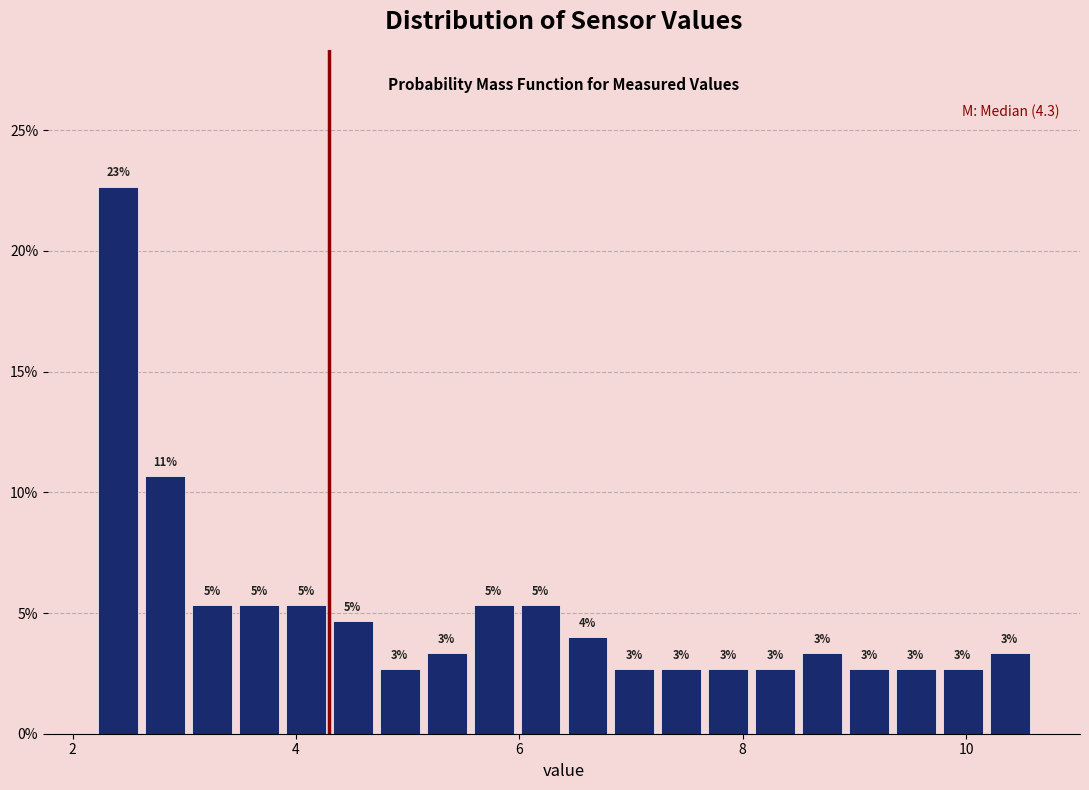

Around what value on the x-axis is the tallest bar? Give the approximate position of its centre, as read against the axis.

2.4